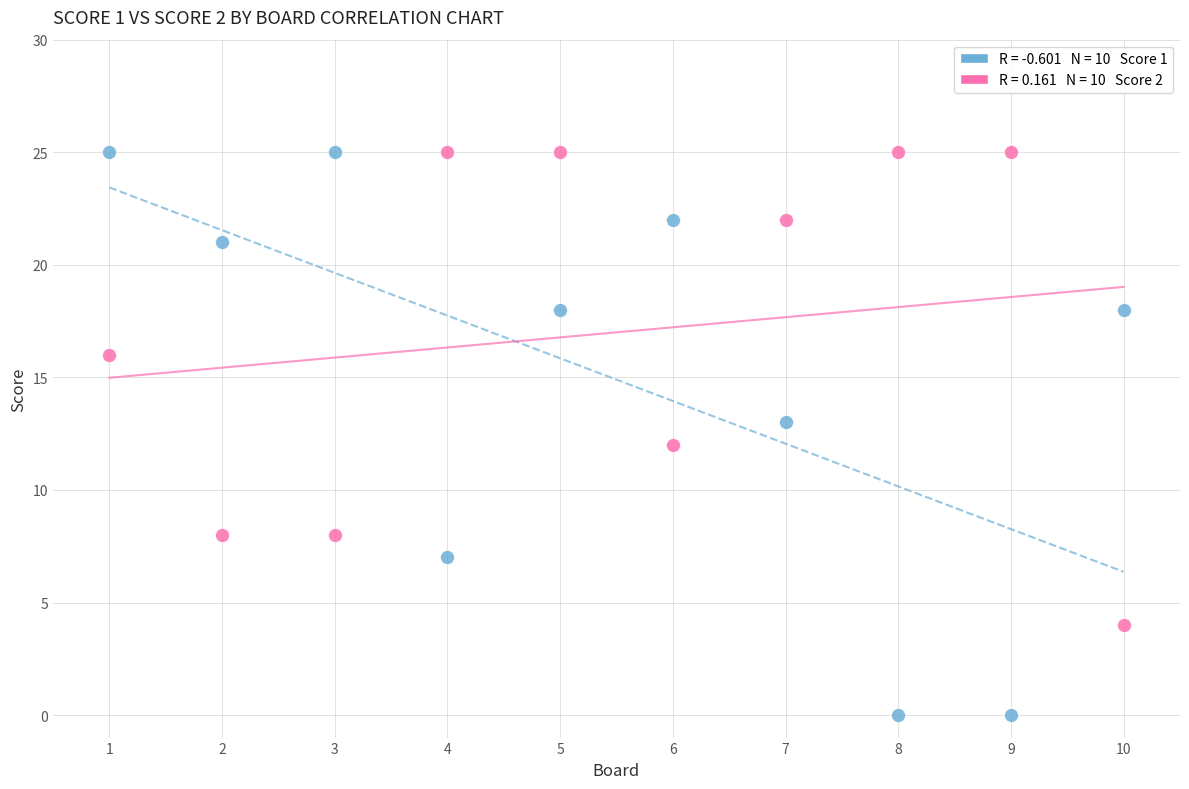

Across all data points, what is the range of Y values (max minus min)?

25